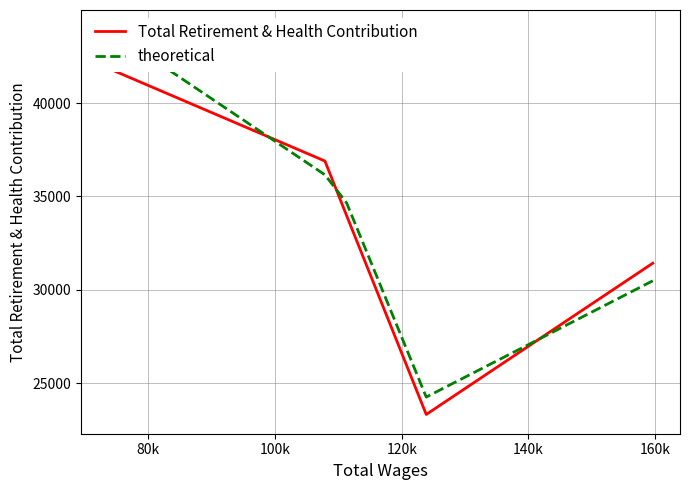

True or false: Total Retirement & Health Contribution has a value of 22526.3 at 60k.

False